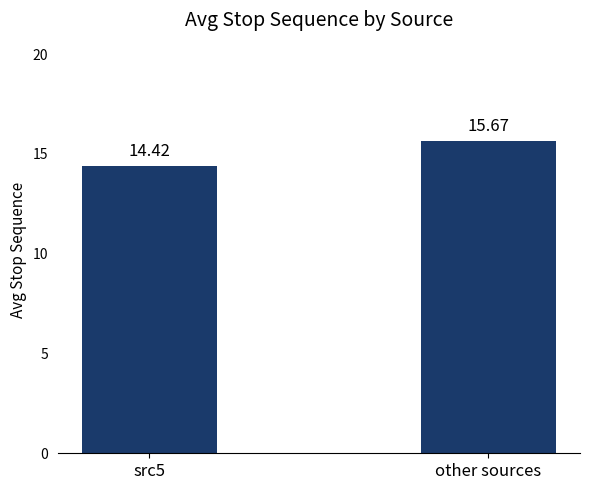

Approximately how many times larger is the value at other sources compared to src5?

1.1